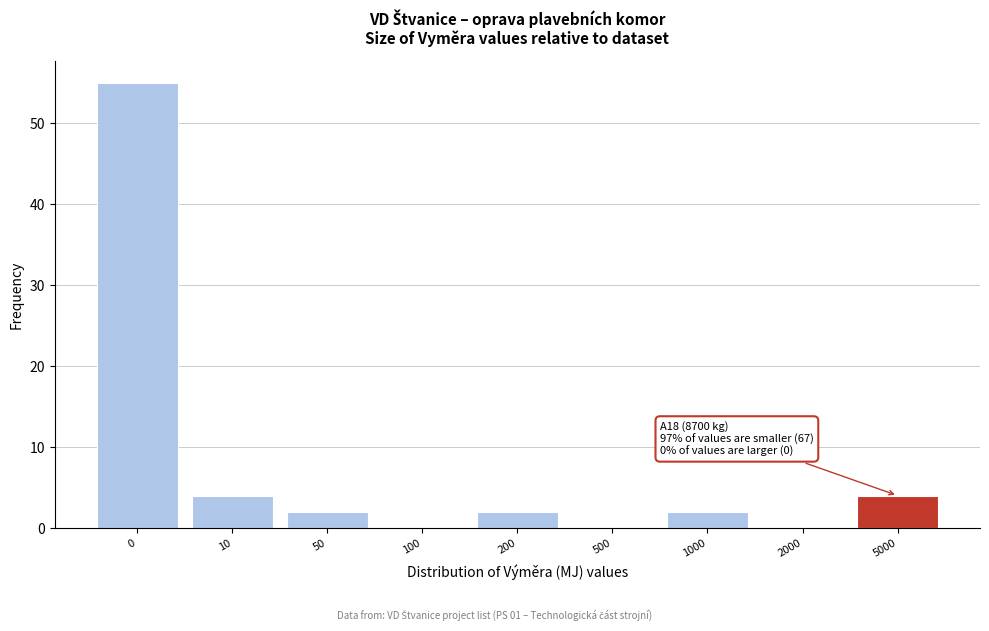

Reading left to right, extract all data points from this chart.

0=55	10=4	50=2	100=0	200=2	500=0	1000=2	2000=0	5000=4